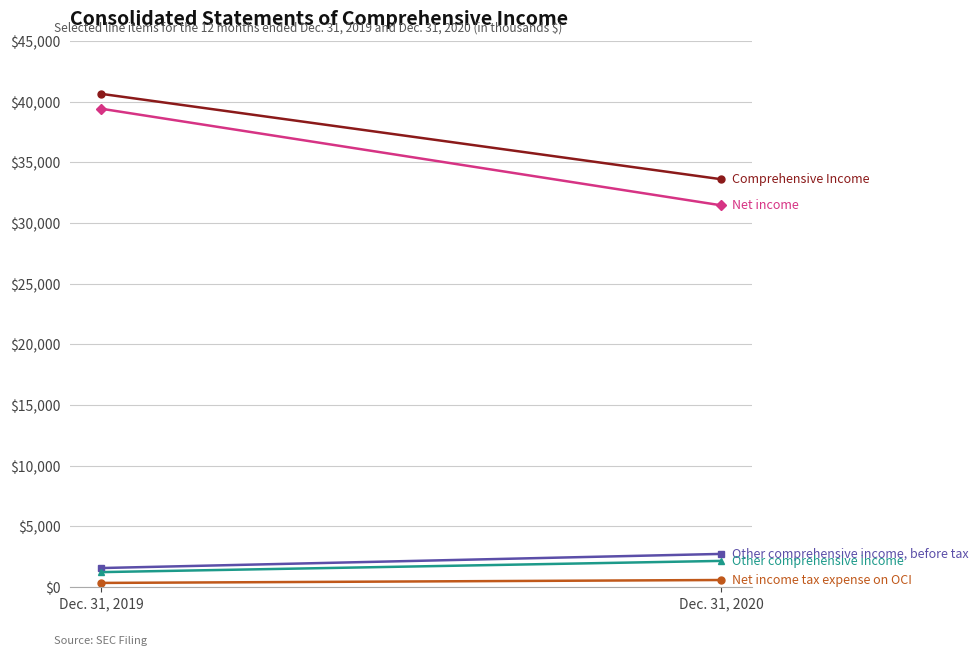

Reading left to right, transcribe all the data shown in this chart.

Net income: Dec. 31, 2019=39420	Dec. 31, 2020=31458
Other comprehensive income, before tax: Dec. 31, 2019=1562	Dec. 31, 2020=2727
Net income tax expense on OCI: Dec. 31, 2019=336	Dec. 31, 2020=576
Other comprehensive income: Dec. 31, 2019=1226	Dec. 31, 2020=2151
Comprehensive Income: Dec. 31, 2019=40646	Dec. 31, 2020=33609